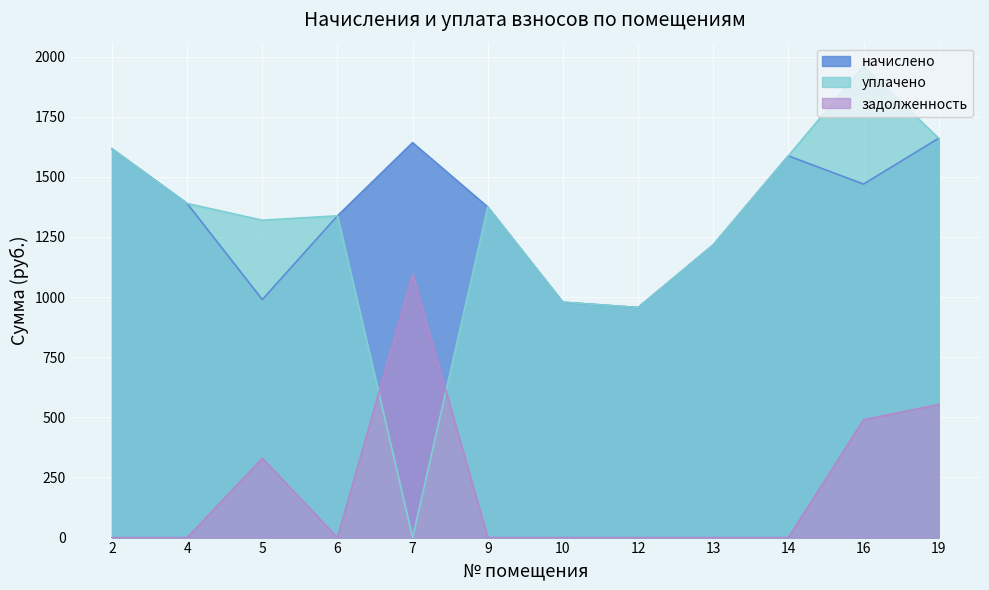

What is the spread (max minus min) of values at 7?

1642.4